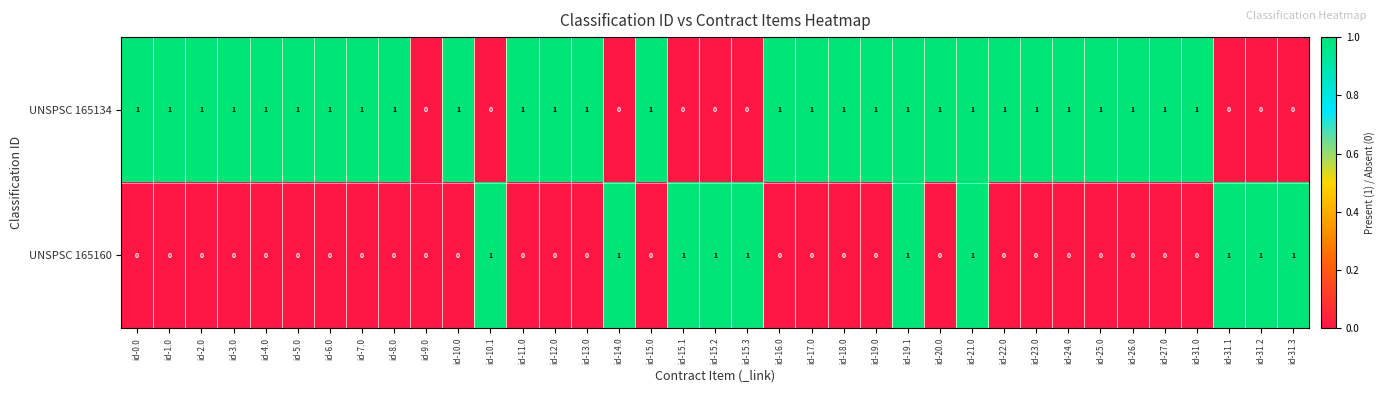

How many UNSPSC 165134 values are between 1 and 2?

28